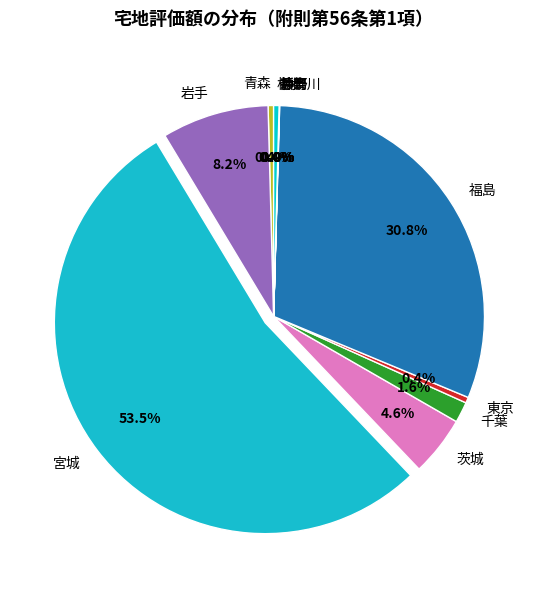

Do 青森 and 岩手 together represent more than half of the pie?

No